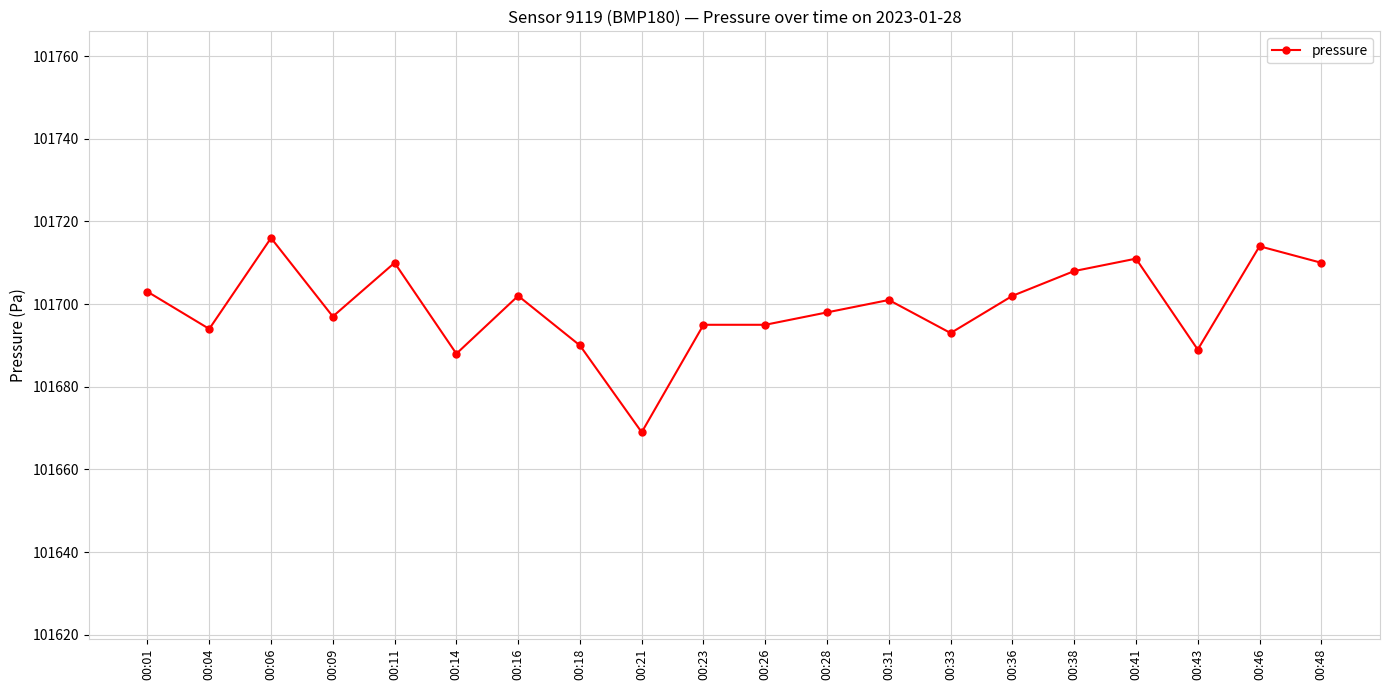

At which category does the data reach its first local peak?

00:06